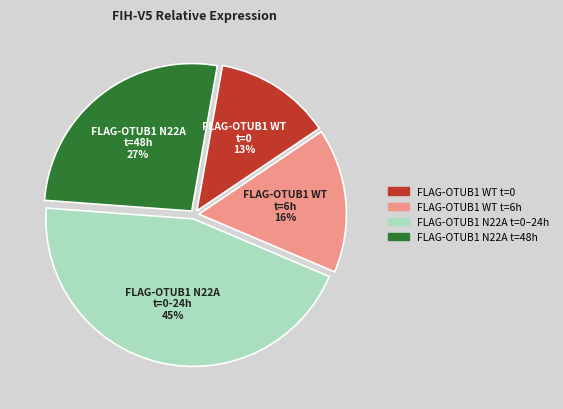

Is there a majority slice in this chart?

No